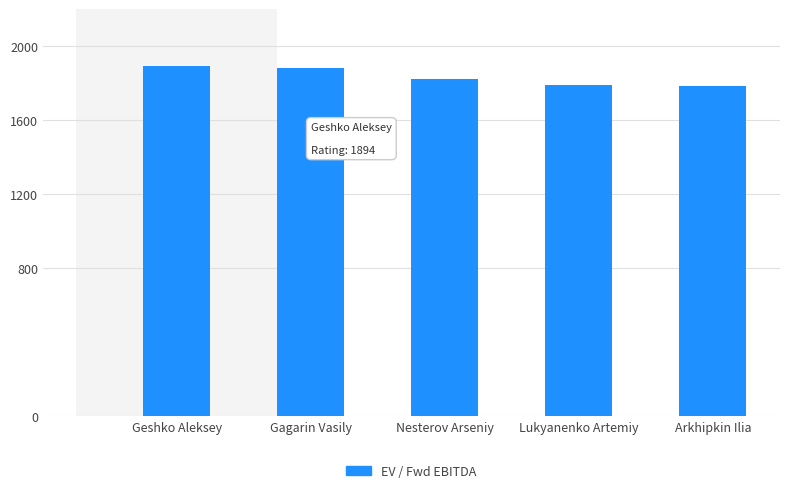

Reading left to right, extract all data points from this chart.

1894	1883	1822	1788	1782